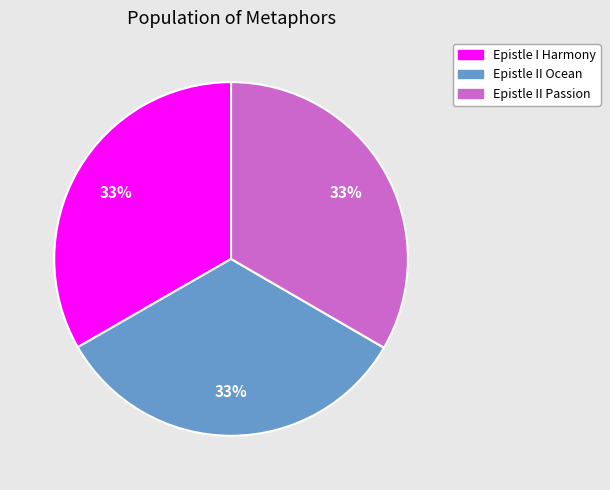

Is the sum of Epistle II Passion and Epistle II Ocean greater than half?

Yes